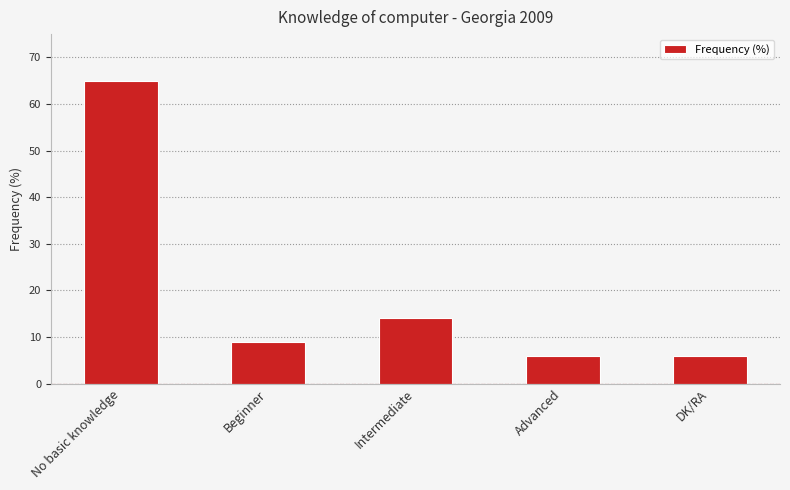

What position from the right is No basic knowledge?

5